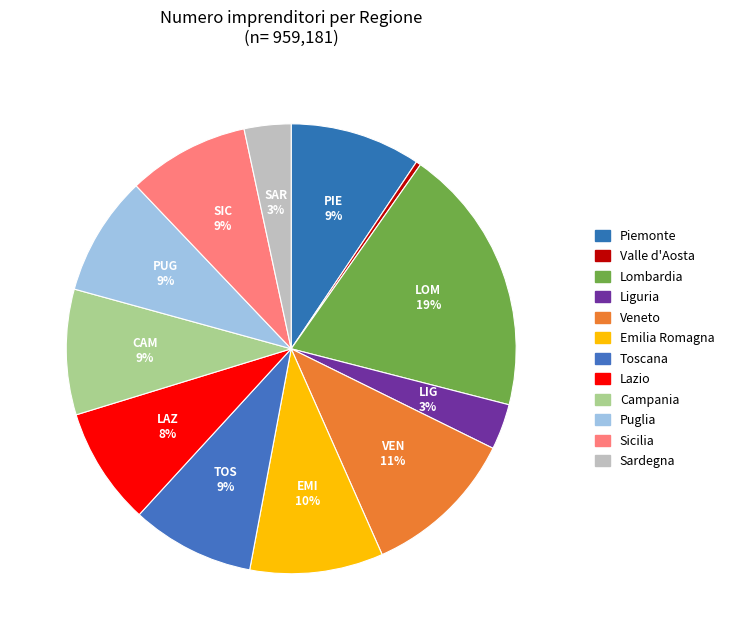

How many segments does this pie chart have?

12